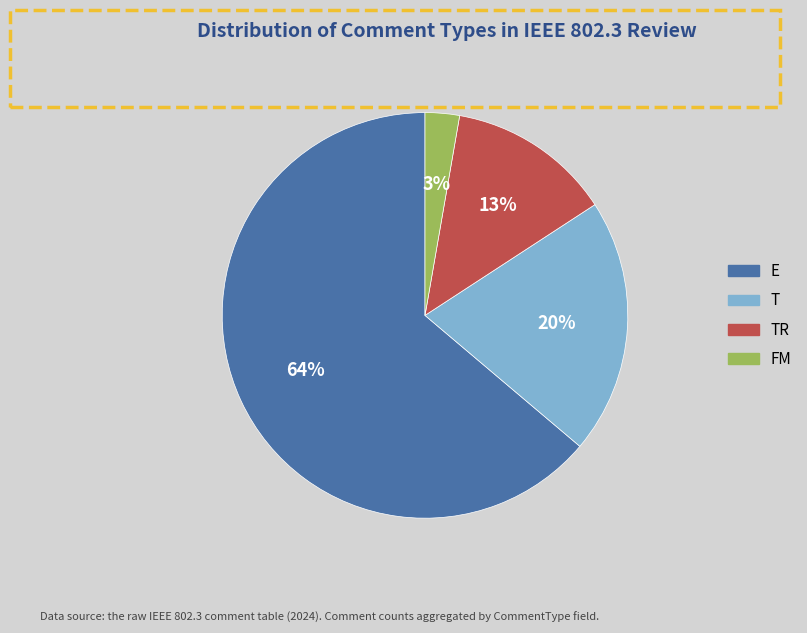

Which slice is the largest?

E